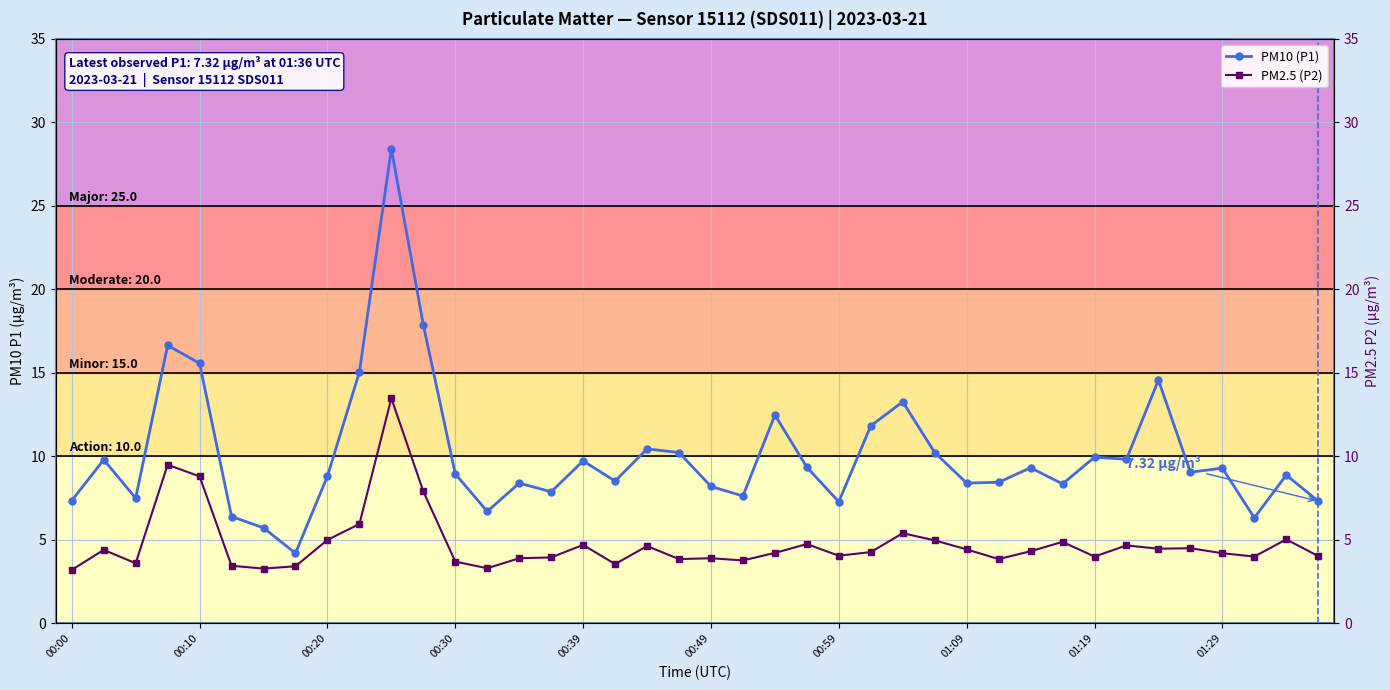

What is the value of the PM2.5 (P2) point at the 17th from the left?

4.7